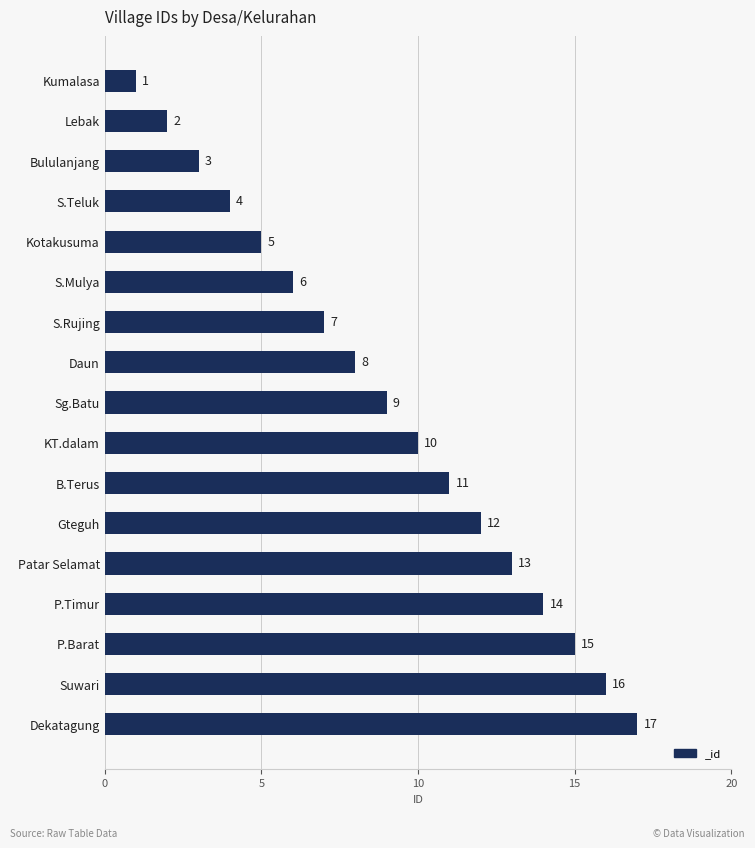

What is the value of the 4th bar from the top?

4